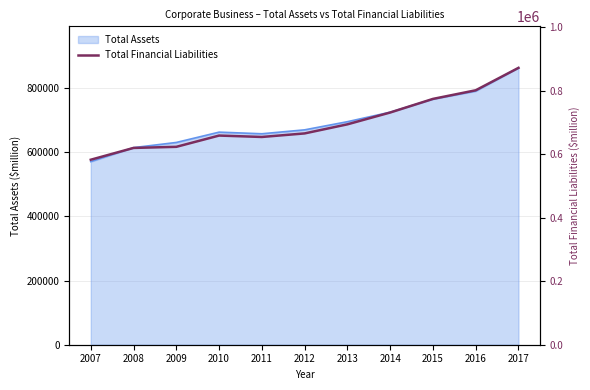

What is the change in value from 2011 to 2015?

+119942